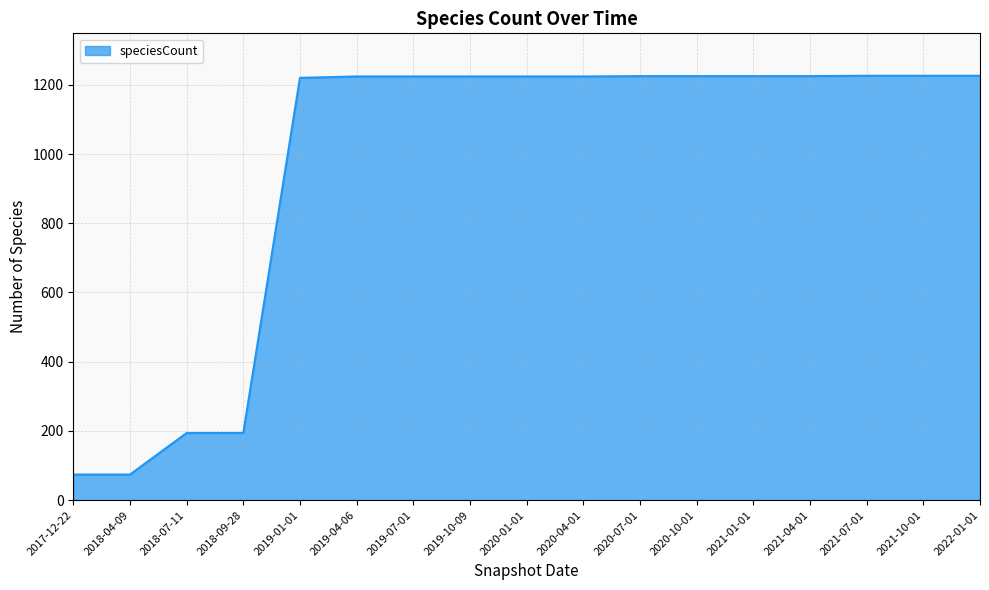

True or false: the data shows 194 at 2018-09-28.

True